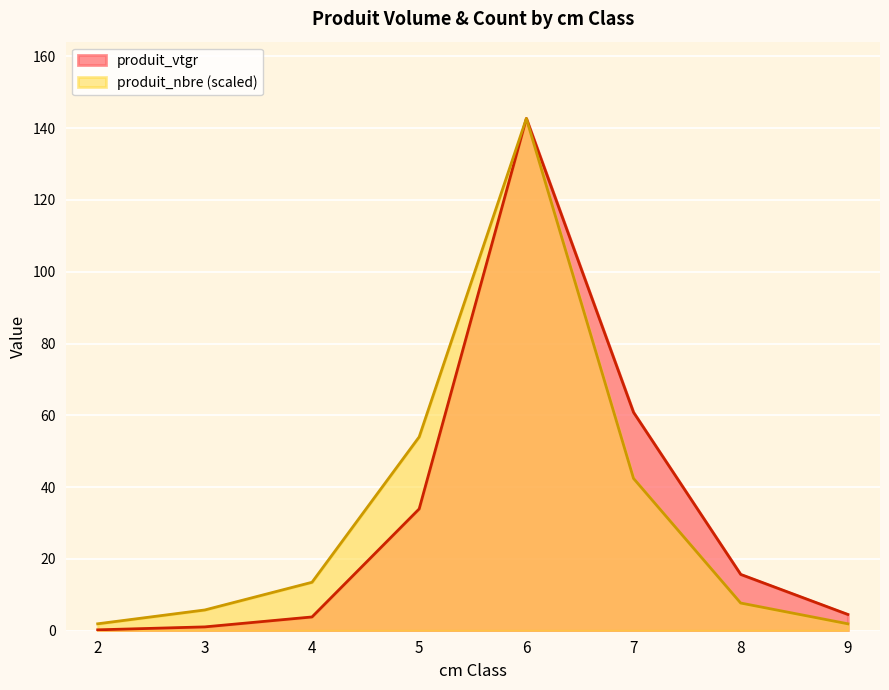

At which category does the chart reach its peak across all series?

6